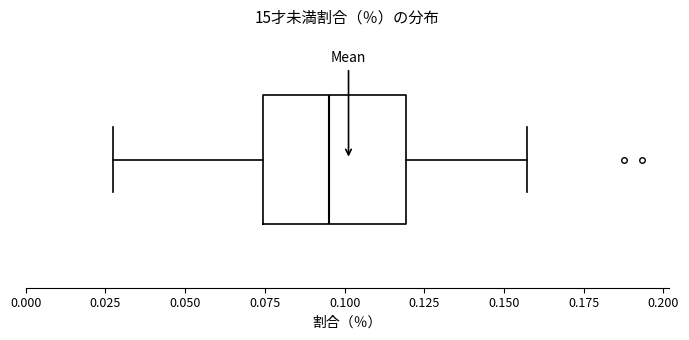

Read this box plot against the x-axis: the position of the median line, the range covered by the box, and the ends of both whiskers. The values are not printed on the chart, so give them approximately, as read against the axis.

median 0.095, box 0.075 to 0.120, whiskers 0.025 to 0.155